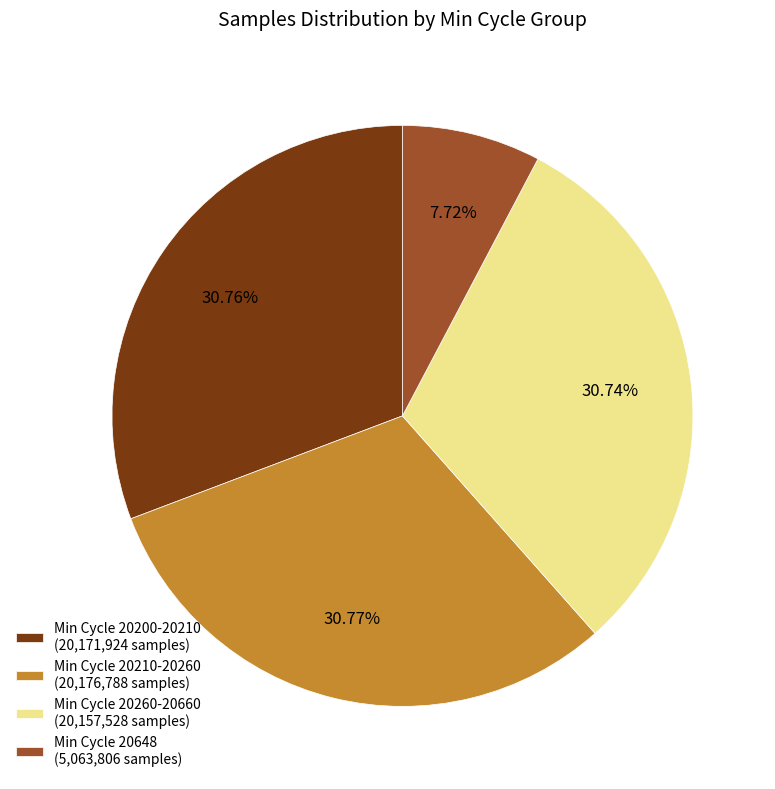

Which has a higher value, Min Cycle 20648 (5,063,806 samples) or Min Cycle 20260-20660 (20,157,528 samples)?

Min Cycle 20260-20660 (20,157,528 samples)